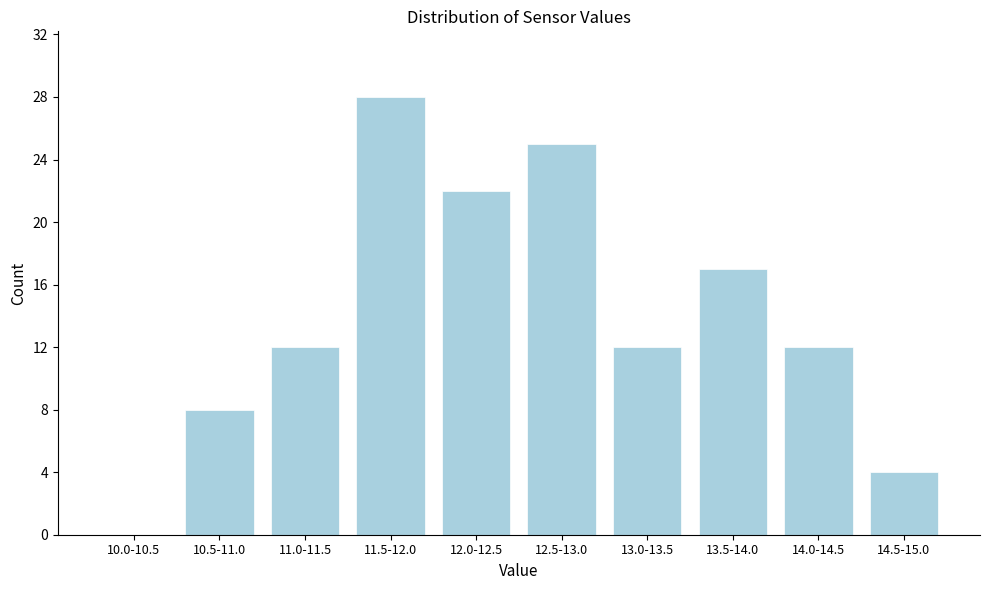

Reading left to right, what are all the values shown in this chart?

10.0-10.5=0	10.5-11.0=8	11.0-11.5=12	11.5-12.0=28	12.0-12.5=22	12.5-13.0=25	13.0-13.5=12	13.5-14.0=17	14.0-14.5=12	14.5-15.0=4